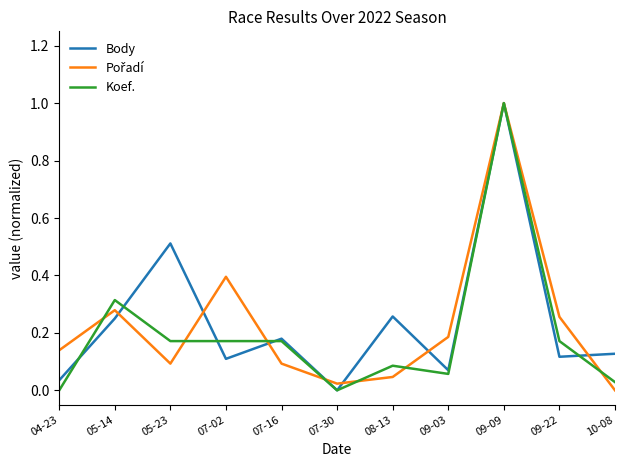

The Body series shows -0.4 at 07-30. True or false?

False